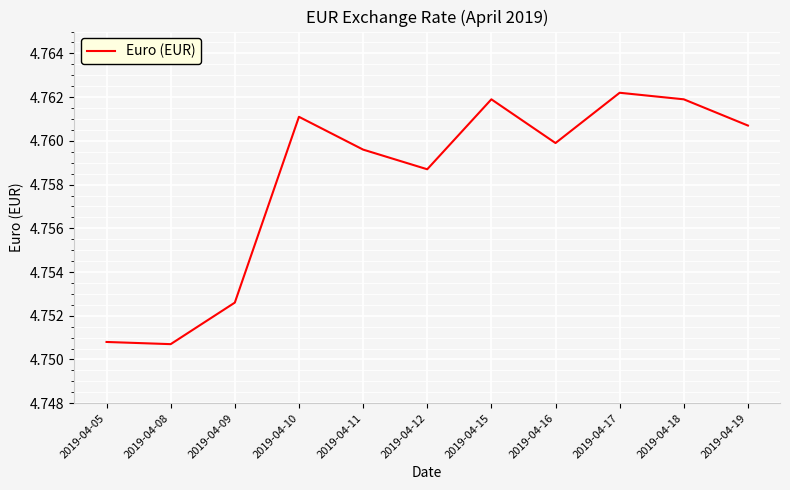

What is the ratio of the value at 2019-04-11 to the value at 2019-04-19?

1.0